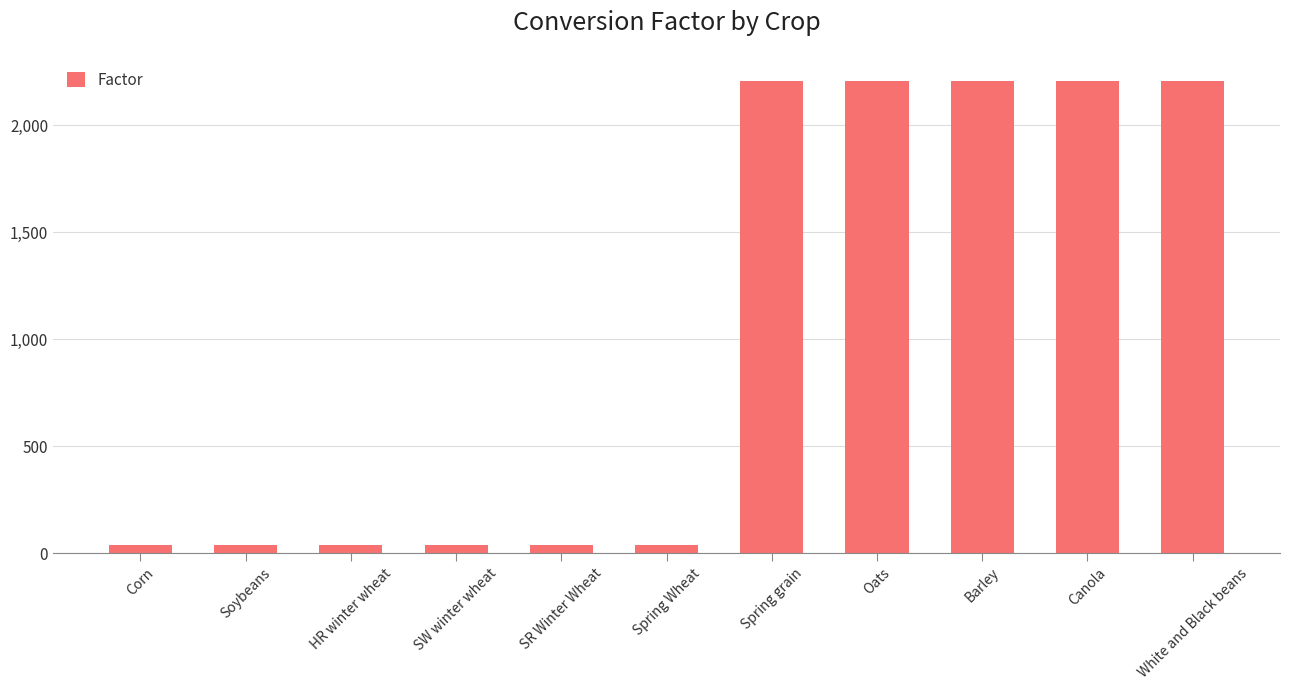

Where does the data first go above 39?

Corn